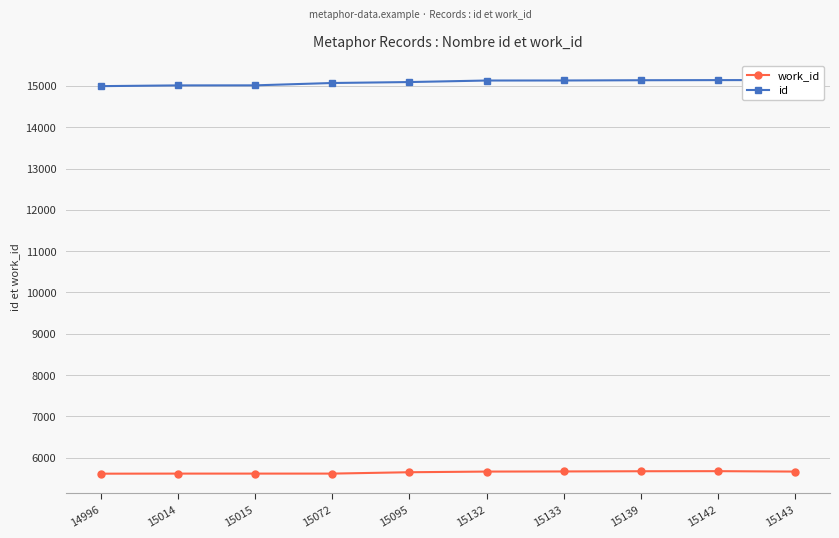

List the series in order of their overall mean, lowest first.

work_id, id